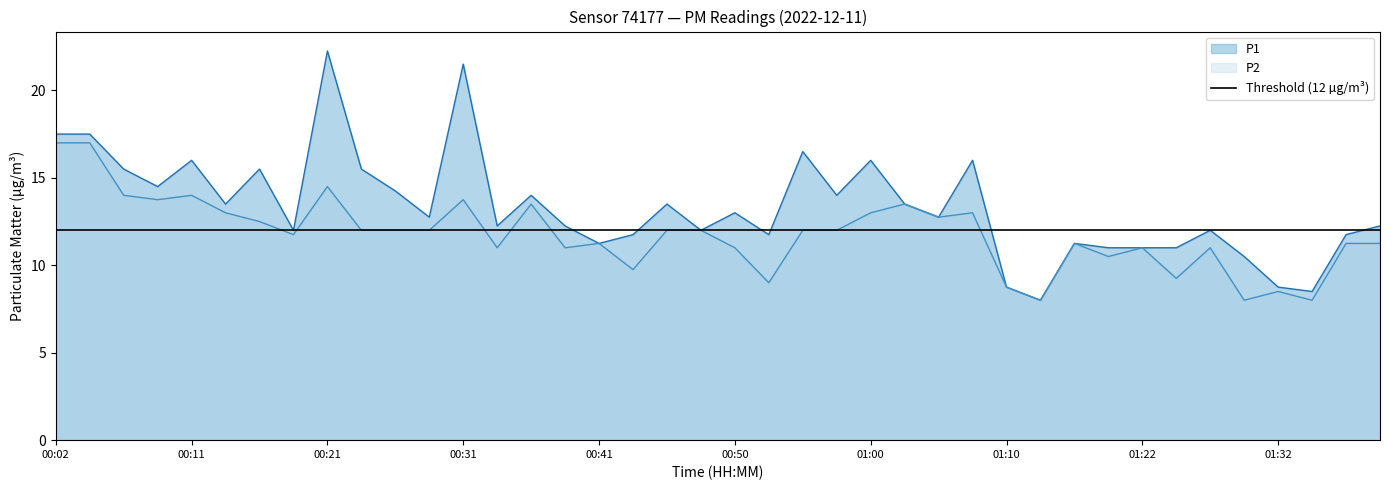

True or false: P1 and P2 cross at least once.

False